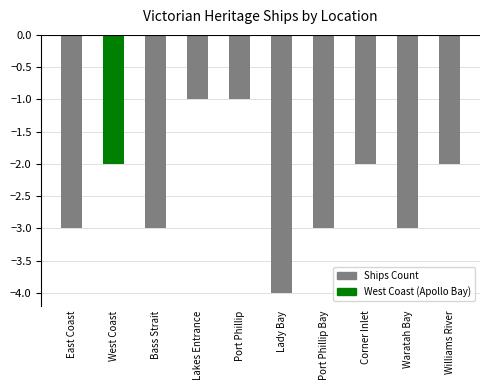

What is the label of the 6th bar from the left?

Lady Bay